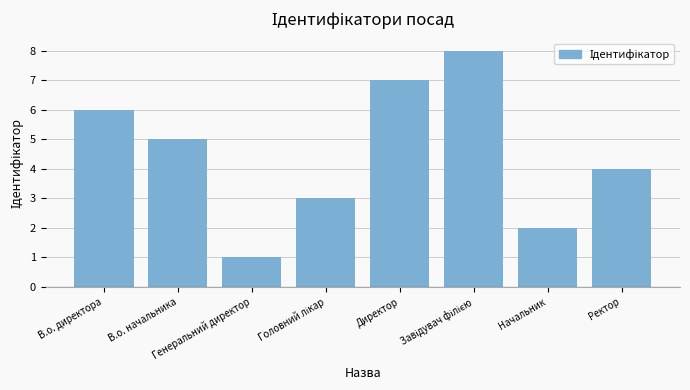

Where does the data first go above 5?

В.о. директора